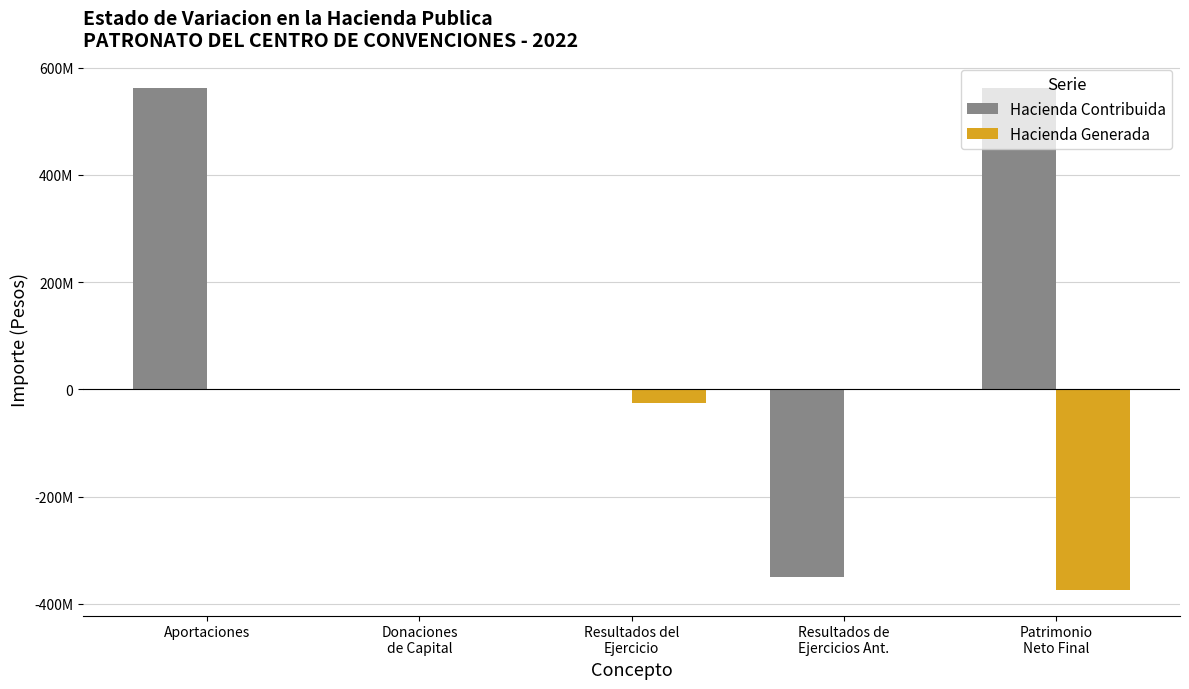

Does the chart contain stacked bars?

No